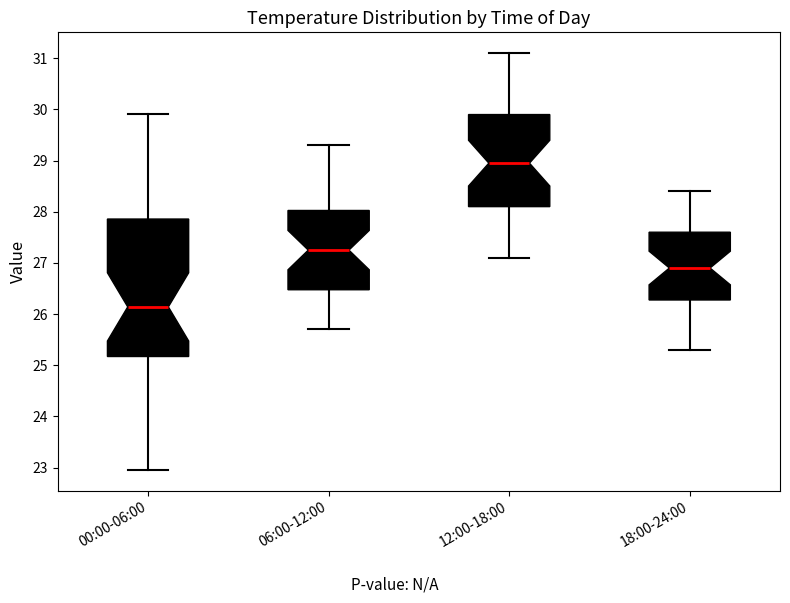

Which box's median line is the lowest?

00:00-06:00